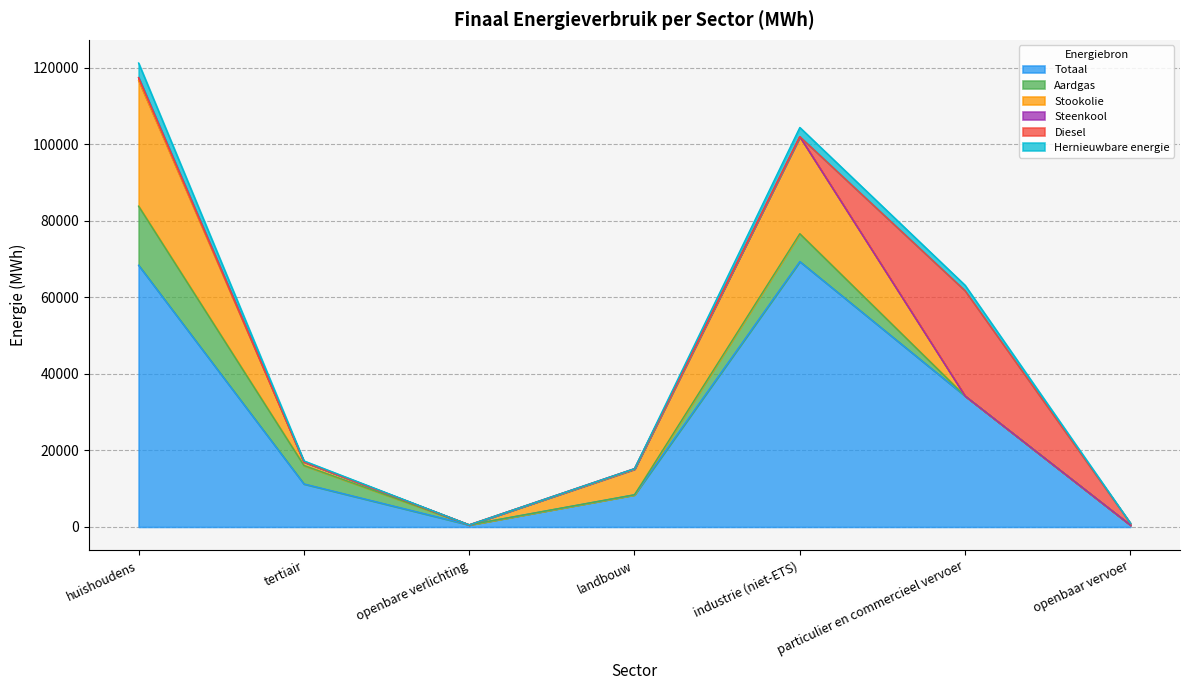

How many intersections are there between Stookolie and Hernieuwbare energie?

1